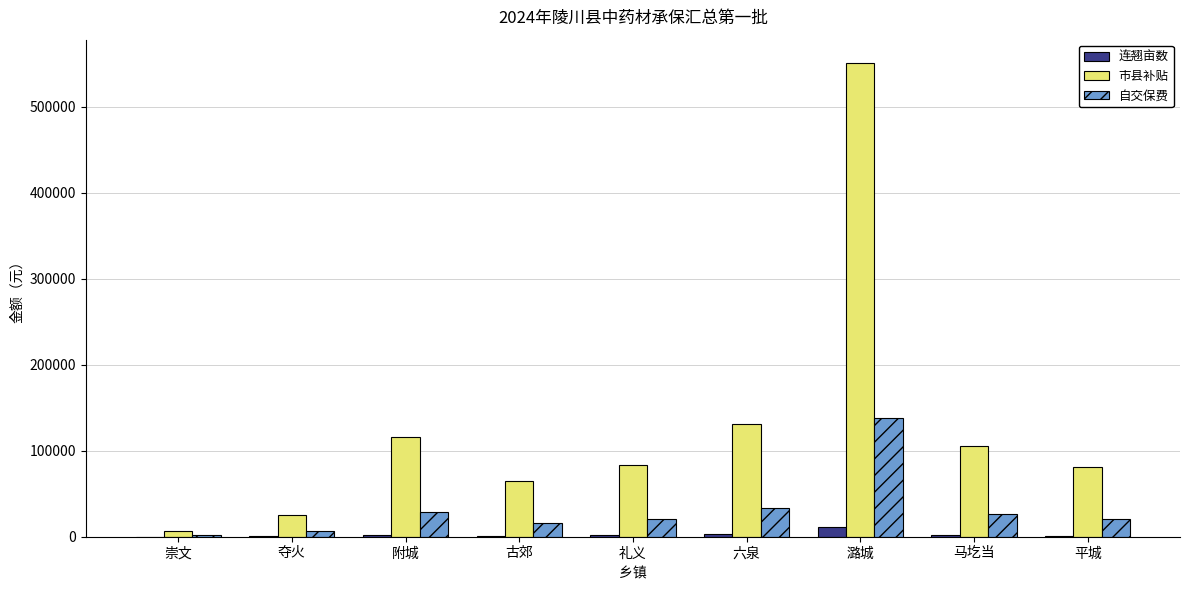

What is the approximate value of 自交保费 at 平城?

20118.6